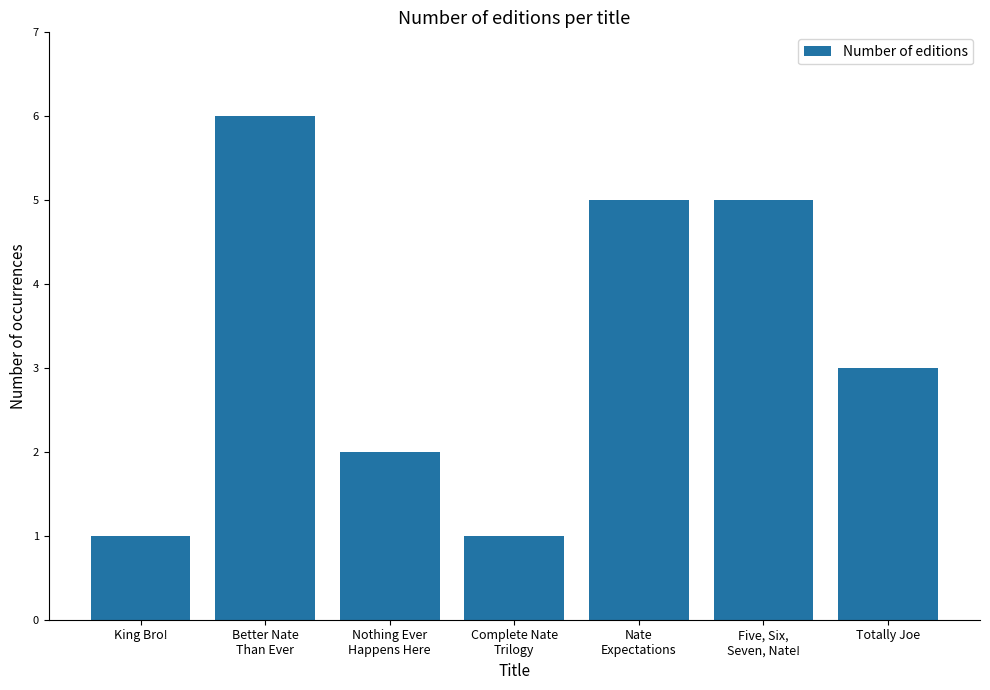

Between Five, Six,
Seven, Nate! and Complete Nate
Trilogy, which is larger?

Five, Six,
Seven, Nate!